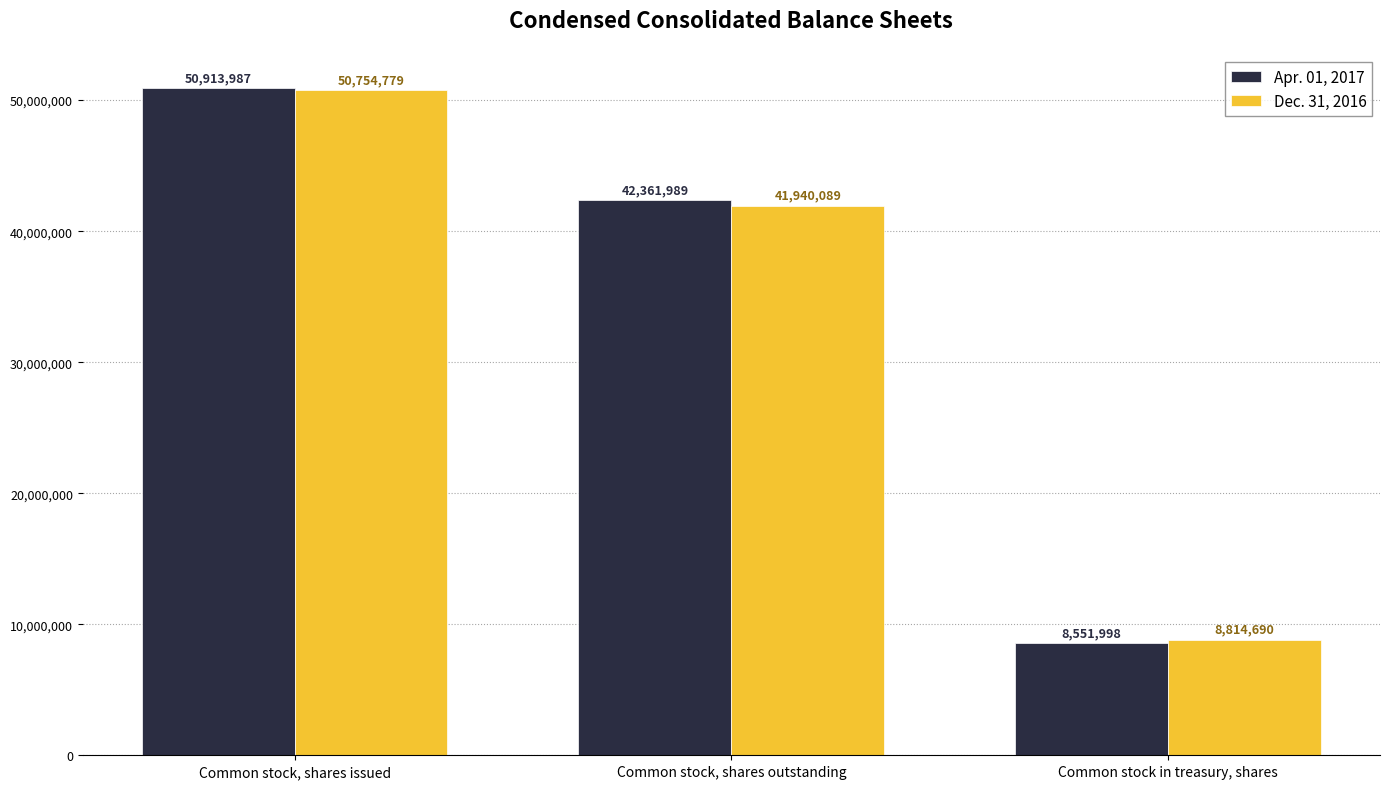

How many bars are there in each group?

2